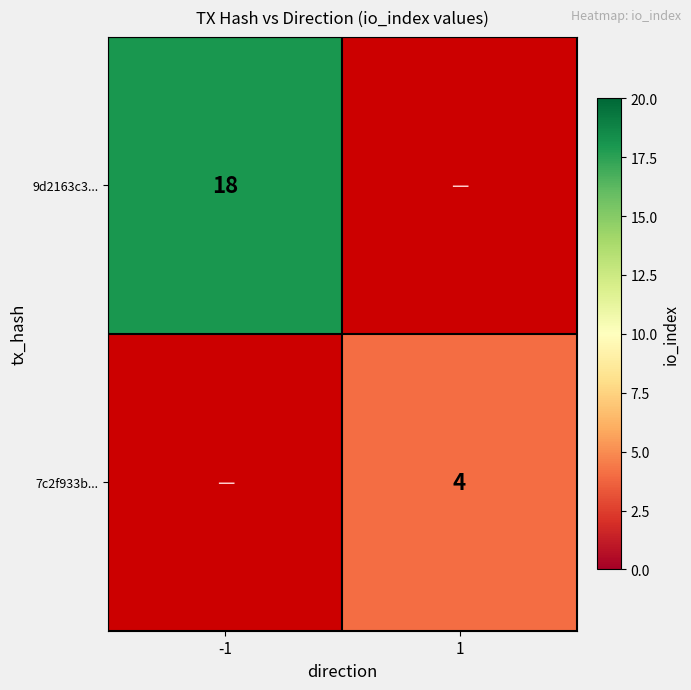

The value of 7c2f933b... at 1 is 1. True or false?

False